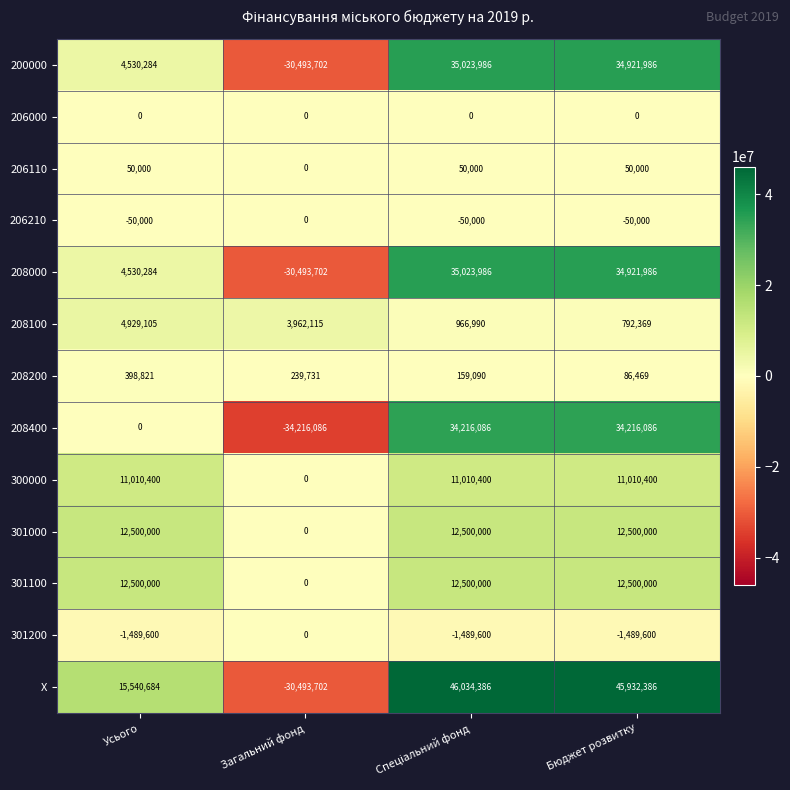

Which category has the lowest value across all series?

Загальний фонд